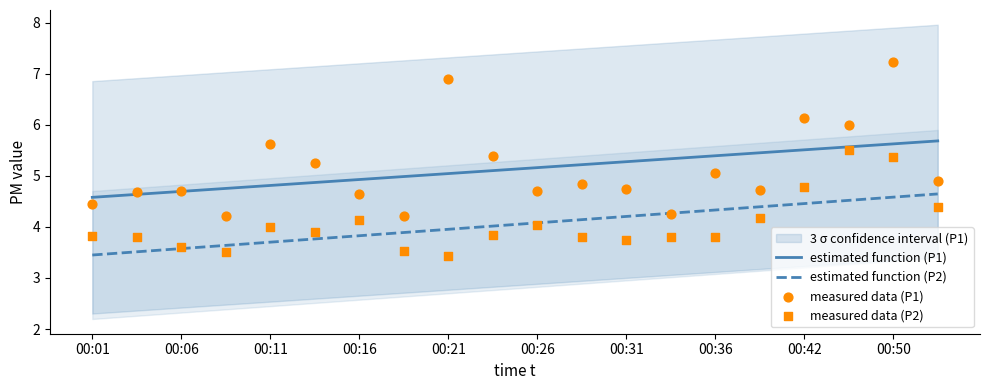

Which series has the largest Y range (max minus min)?

P1